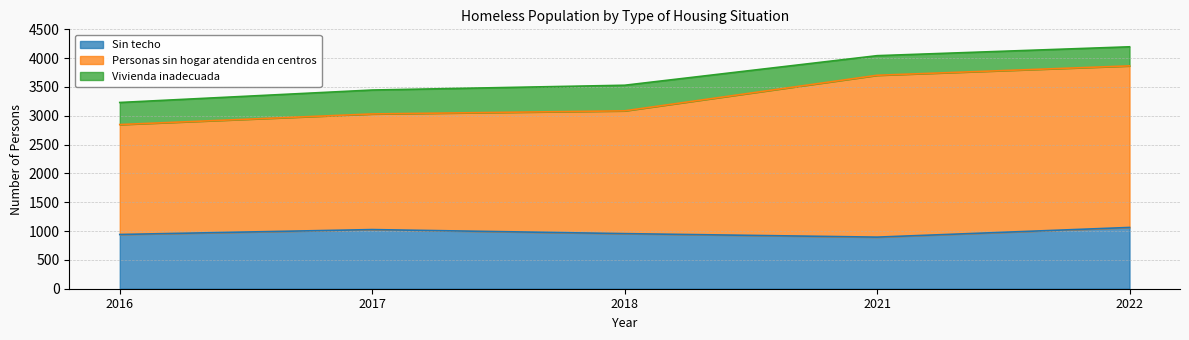

What value does the Sin techo series have at 2017?

1026